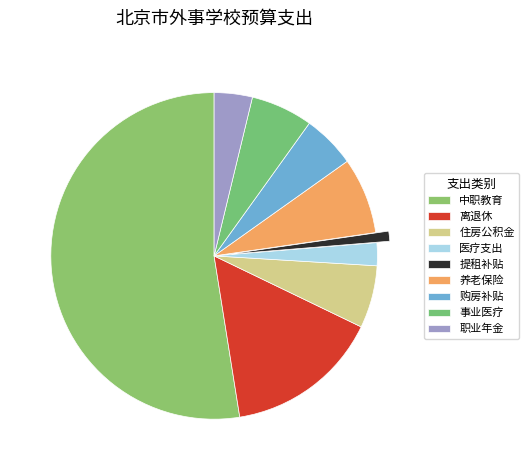

Is it true that 住房公积金 is 1% of the pie?

False